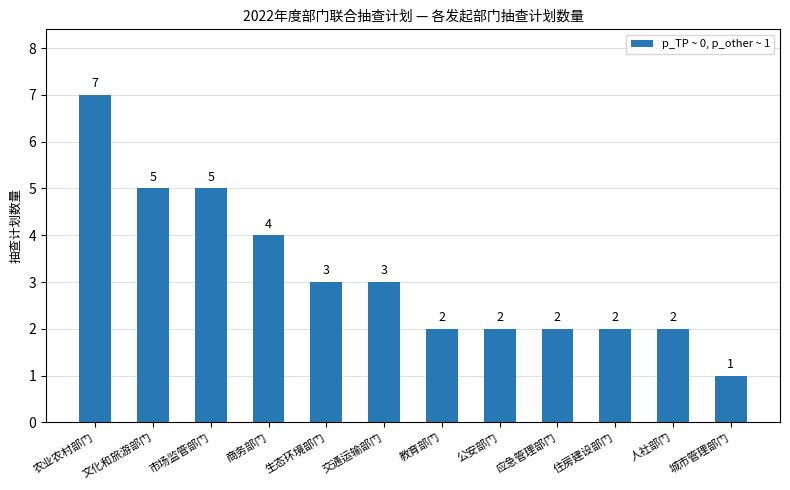

What is the label of the 3rd bar from the right?

住房建设部门